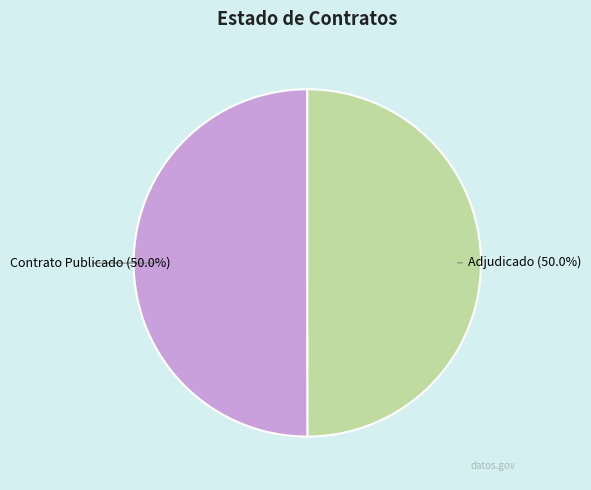

What is the ratio of the value at Adjudicado to the value at Contrato Publicado?

1.0